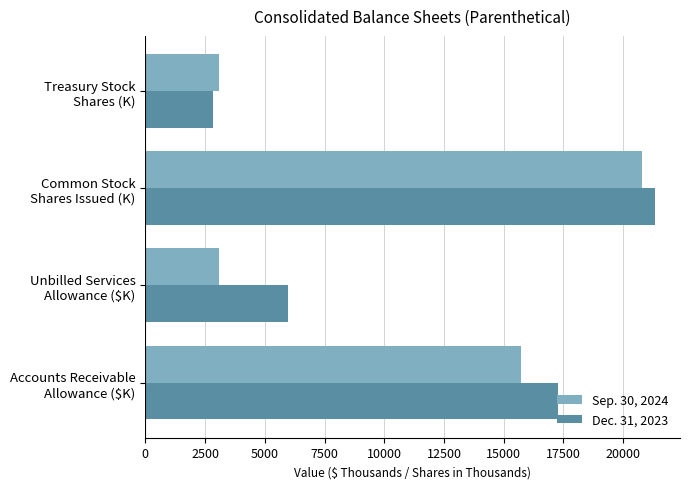

How many categories are shown in the chart?

4